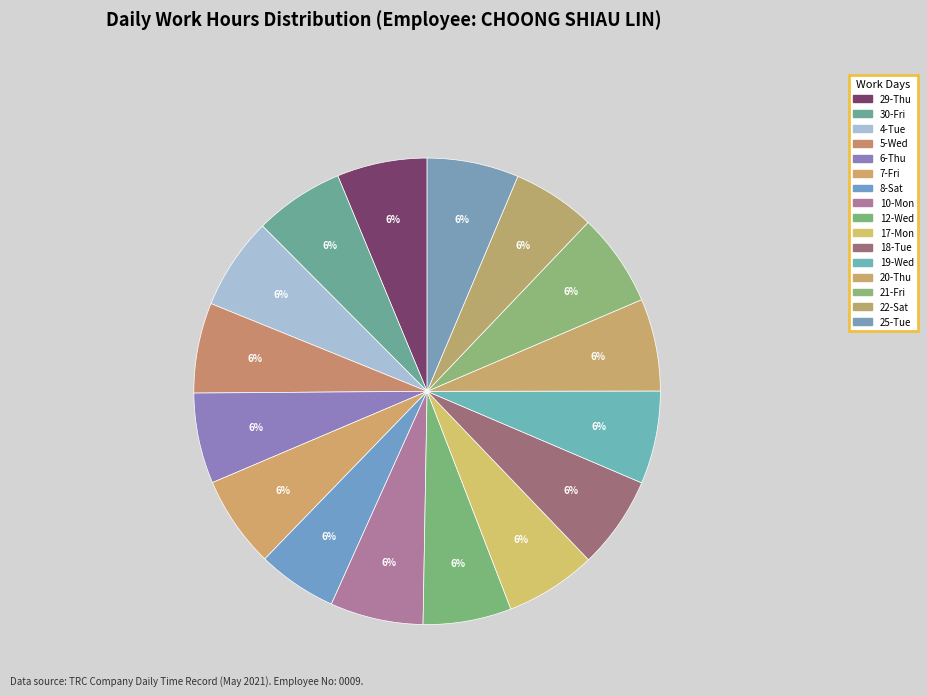

To the nearest percent, what percentage of the pie is 7-Fri?

6%